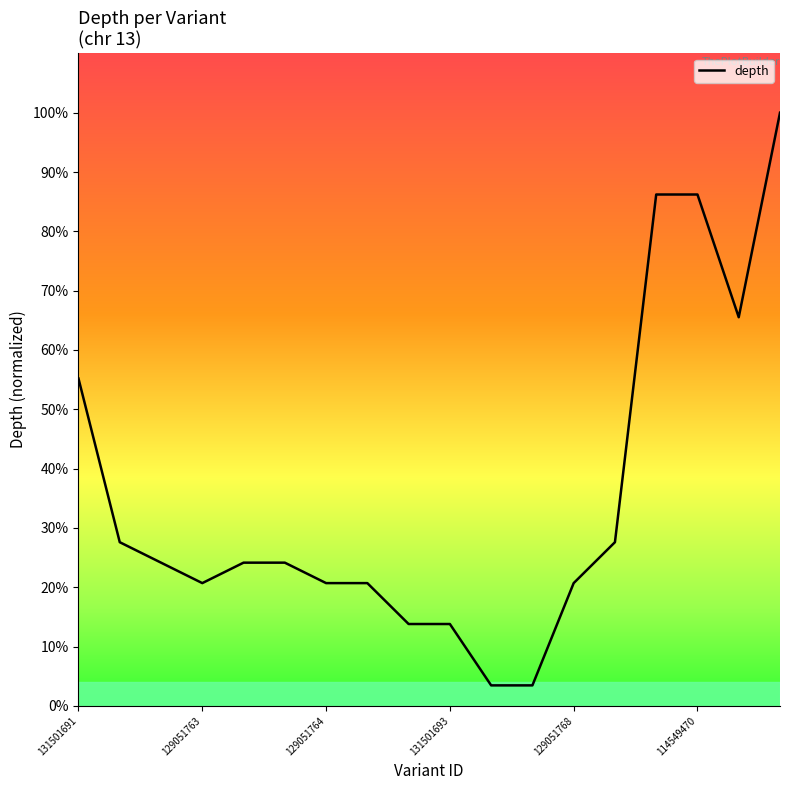

Which label corresponds to the largest value in the chart?

17